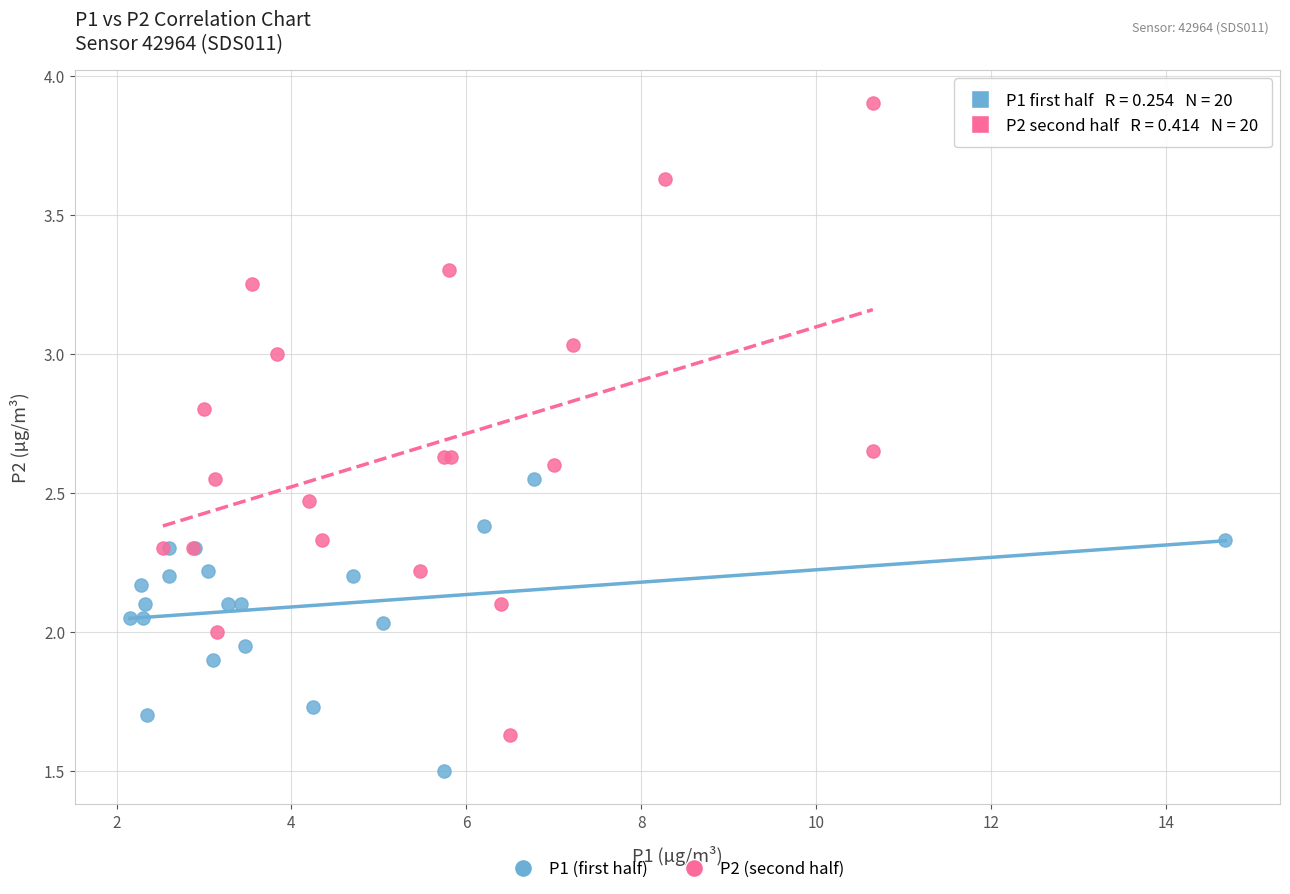

Which series reaches the minimum Y coordinate?

P1 (first half)